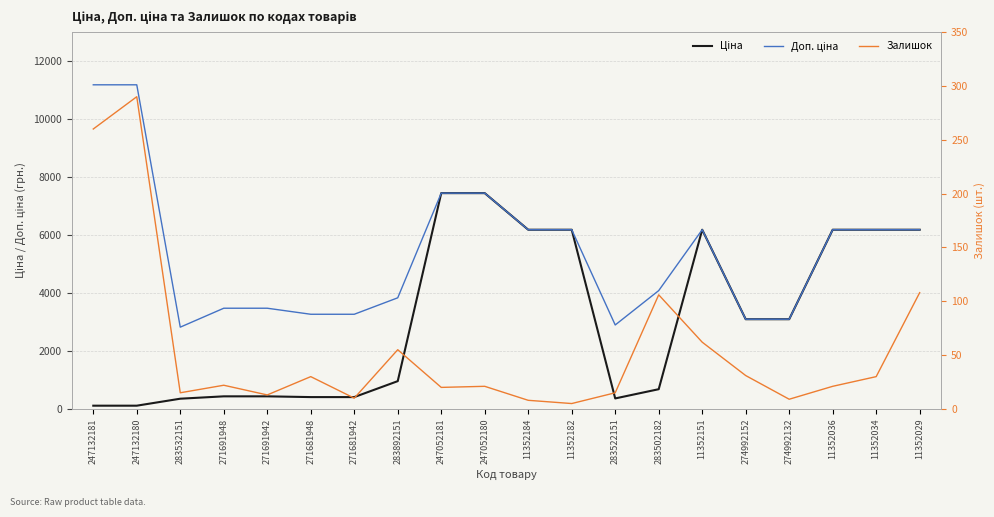

Where is the first local minimum for Доп. ціна?

283532151